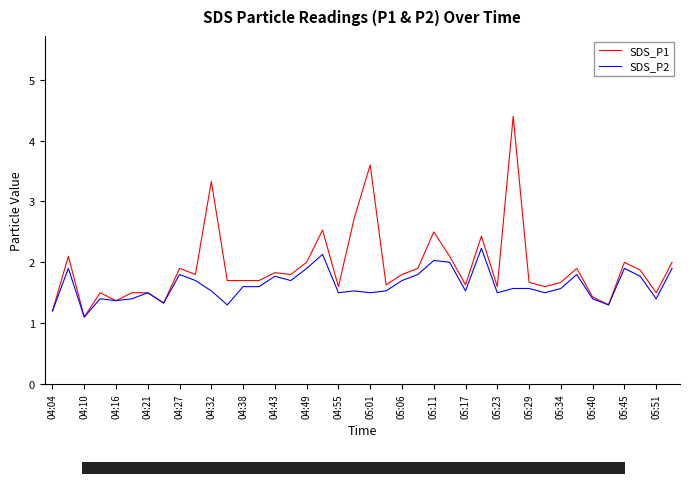

Rank the series by their maximum value, from highest to lowest.

SDS_P1, SDS_P2